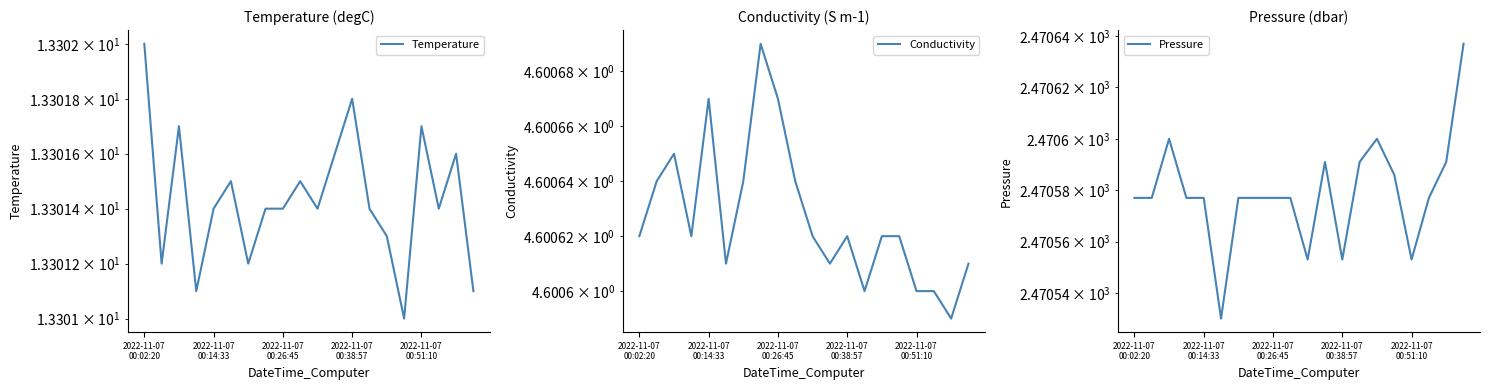

True or false: Conductivity and Temperature cross at least once.

False